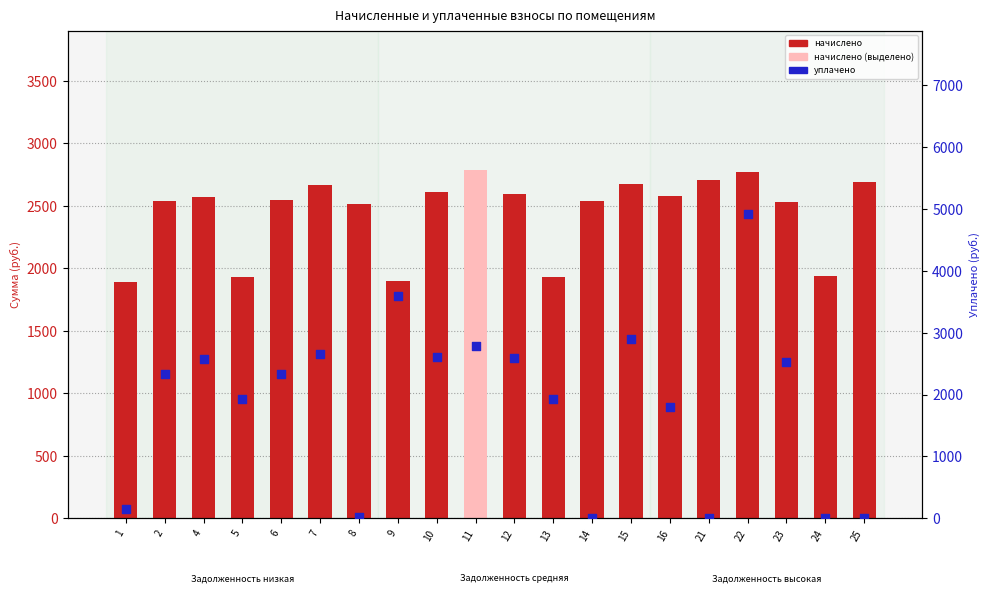

Which series contains the highest Y value?

уплачено